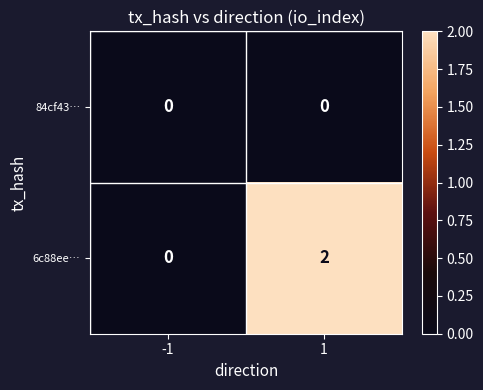

Reading left to right, extract all data points from this chart.

84cf43…: 0	0
6c88ee…: 0	2